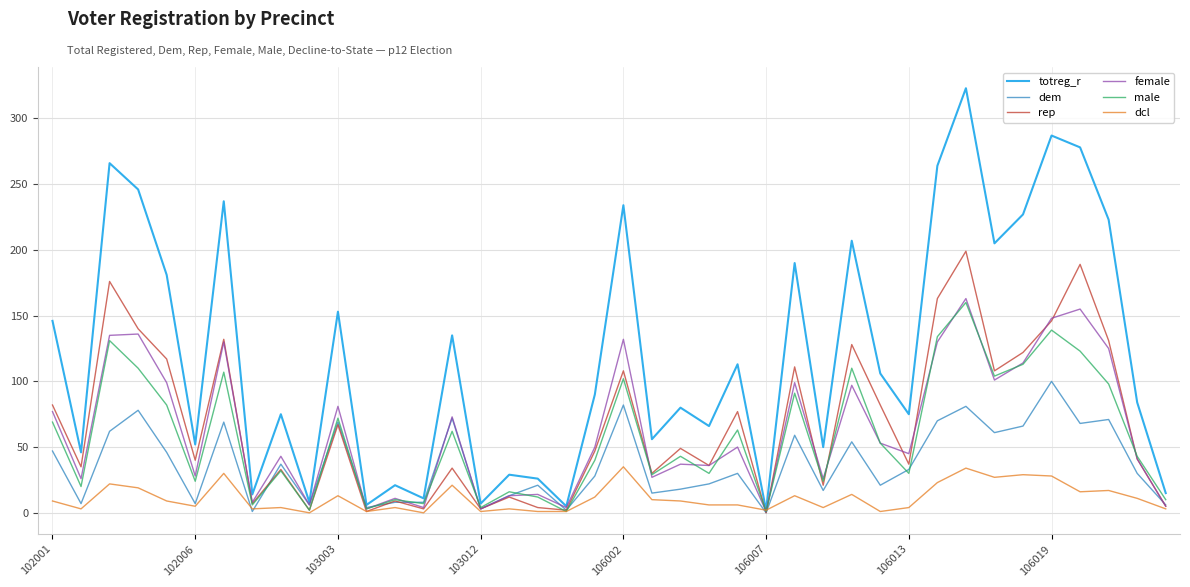

Which series has the largest total across all categories?

totreg_r